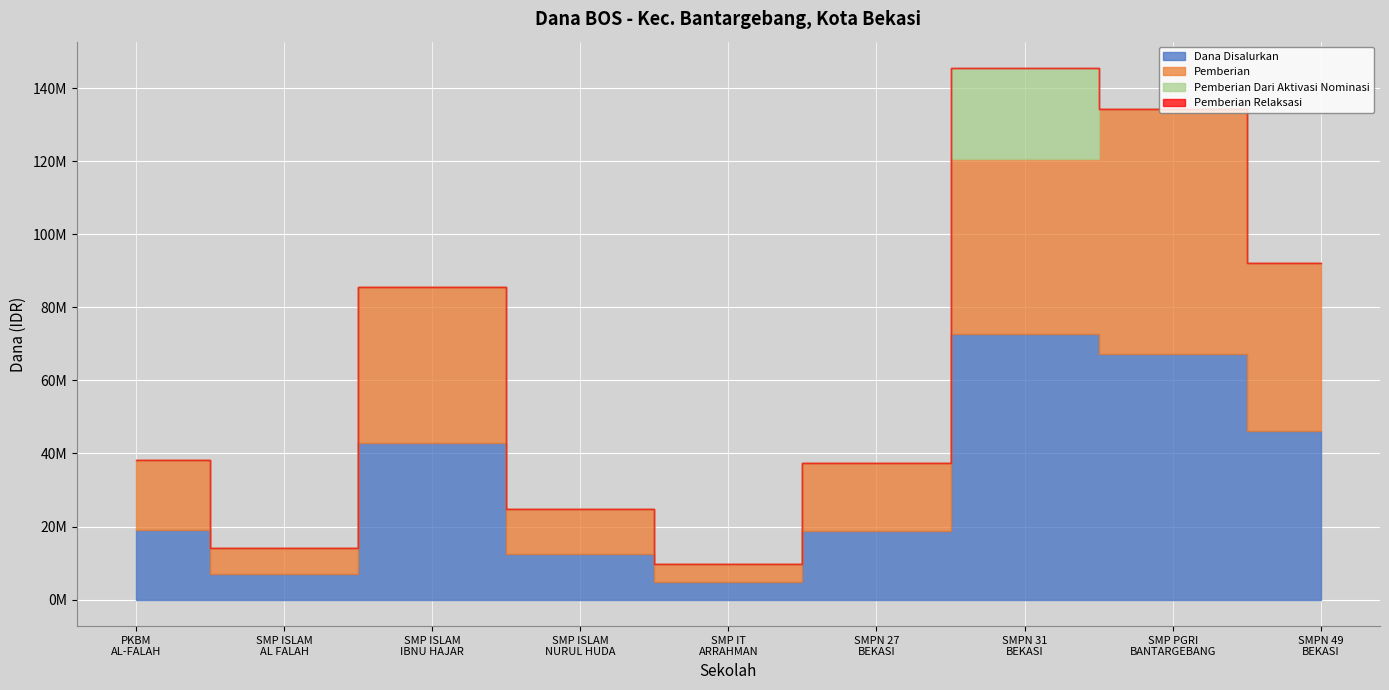

At which category does Pemberian Dari Aktivasi Nominasi reach its first local peak?

SMP NEGERI 31 BEKASI